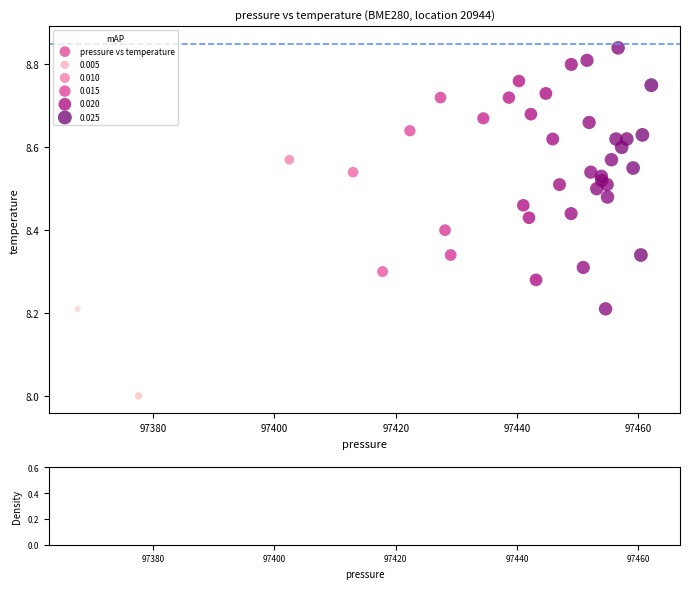

What is the range of Y values (max minus min)?

0.8